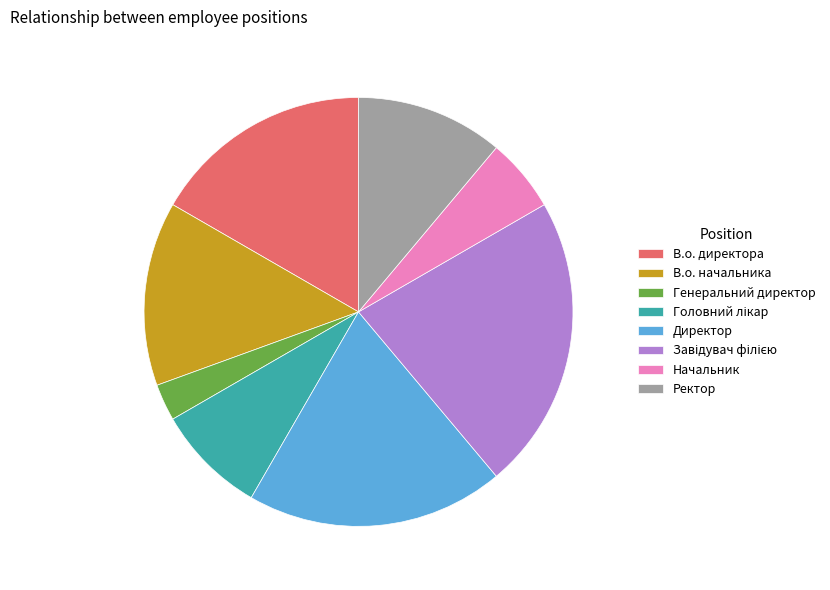

True or false: Начальник accounts for 6% of the total.

True